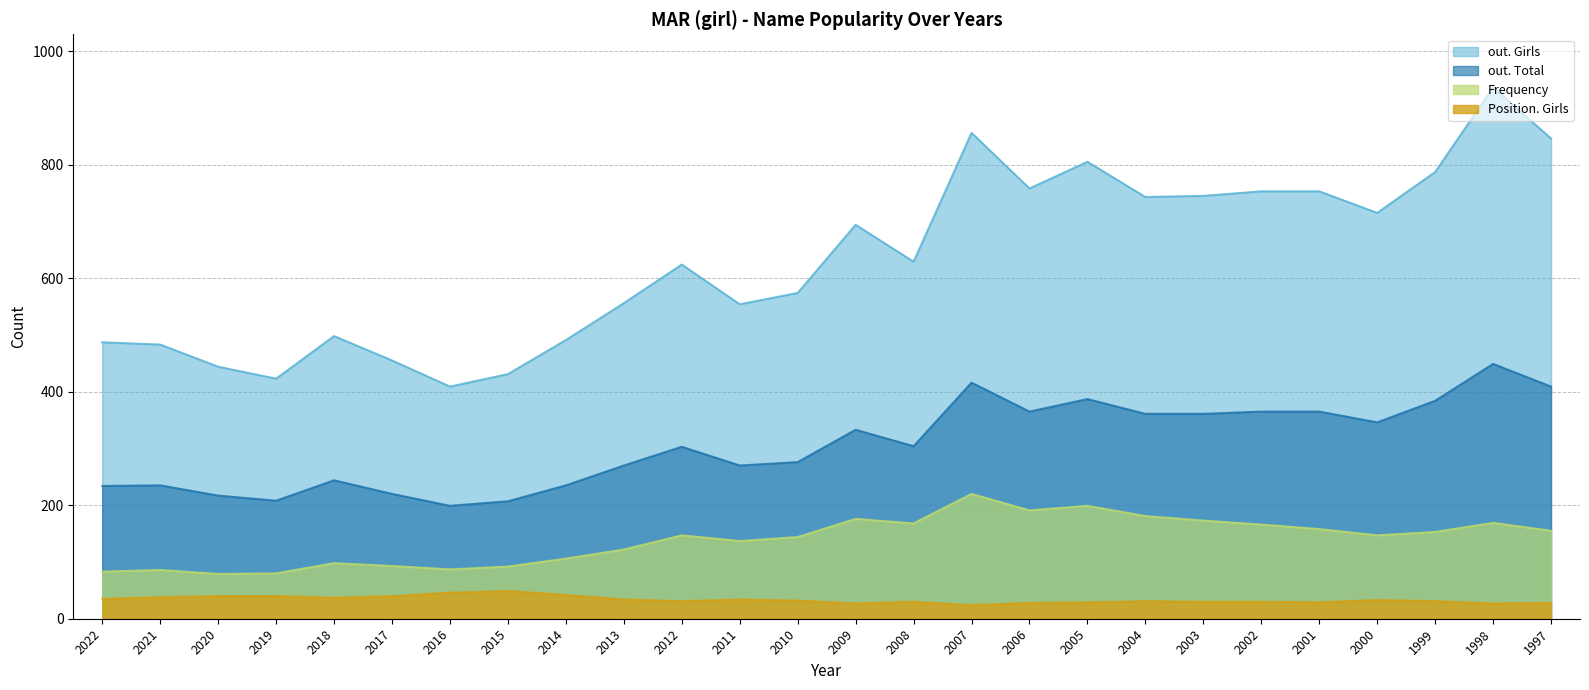

Between 2010 and 2003, which is larger?

2003